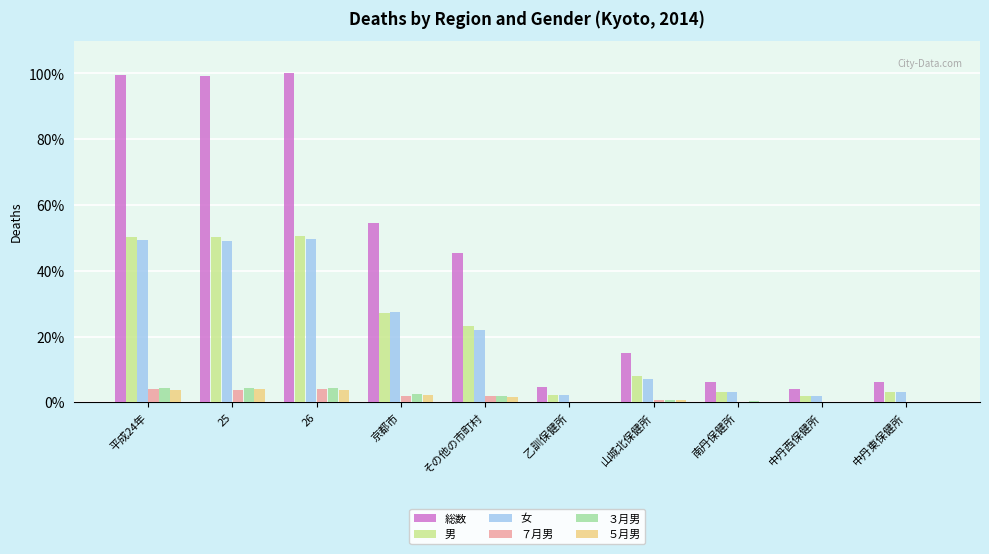

Is the value of 男 at 山城北保健所 greater than the value of ７月男 at 26?

Yes